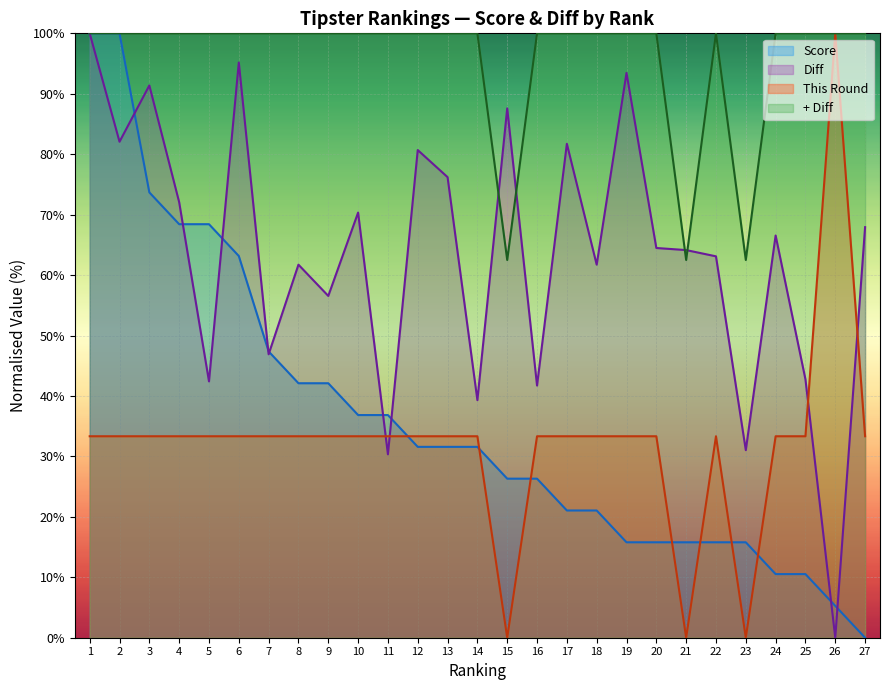

Which category has the highest value in the This Round series?

26